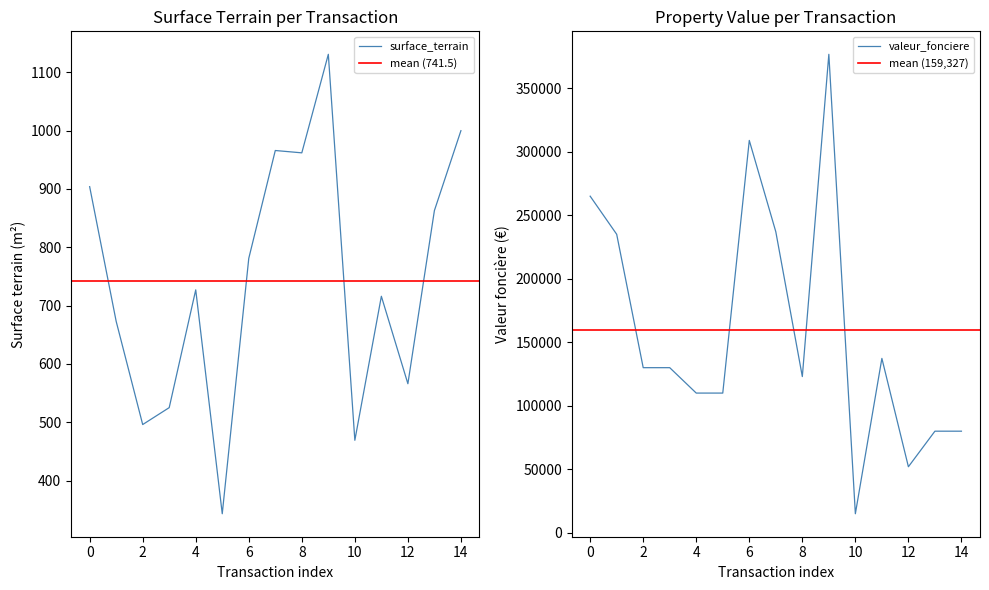

How many lines are shown in the chart?

2